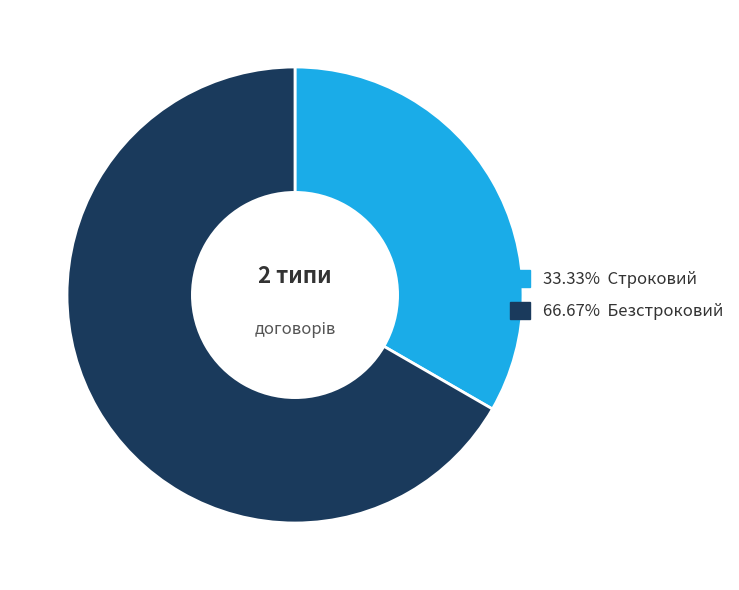

Is there any slice that represents more than half of the pie?

Yes